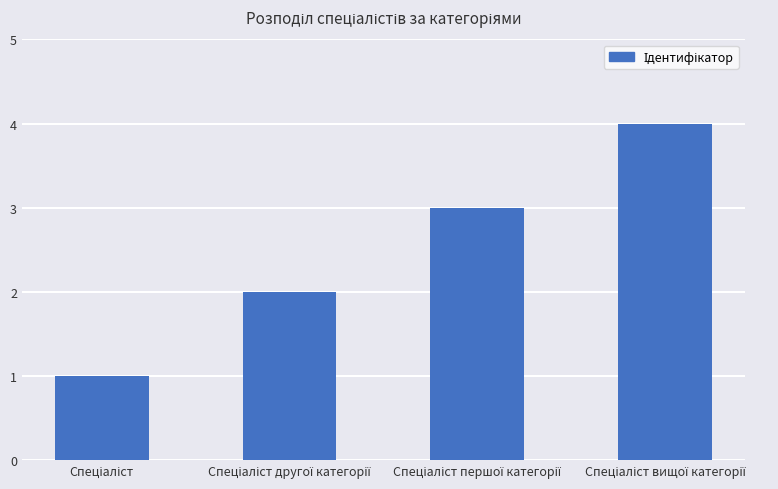

What is the sum of all values?

10